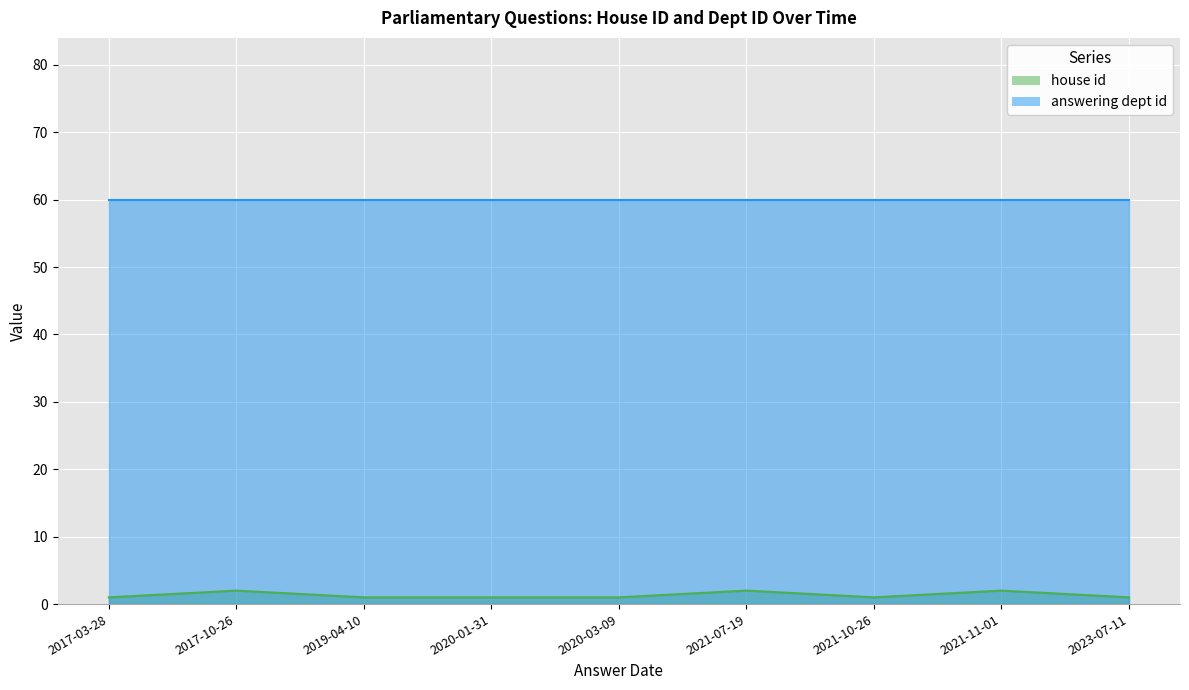

Rank the categories by value from lowest to highest.

2017-03-28, 2019-04-10, 2020-01-31, 2020-03-09, 2021-10-26, 2023-07-11, 2017-10-26, 2021-07-19, 2021-11-01